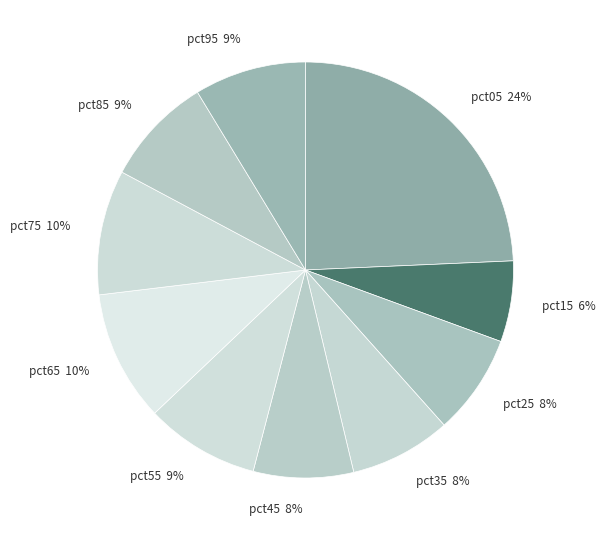

What percentage is the pct65 slice, to the nearest percent?

10%